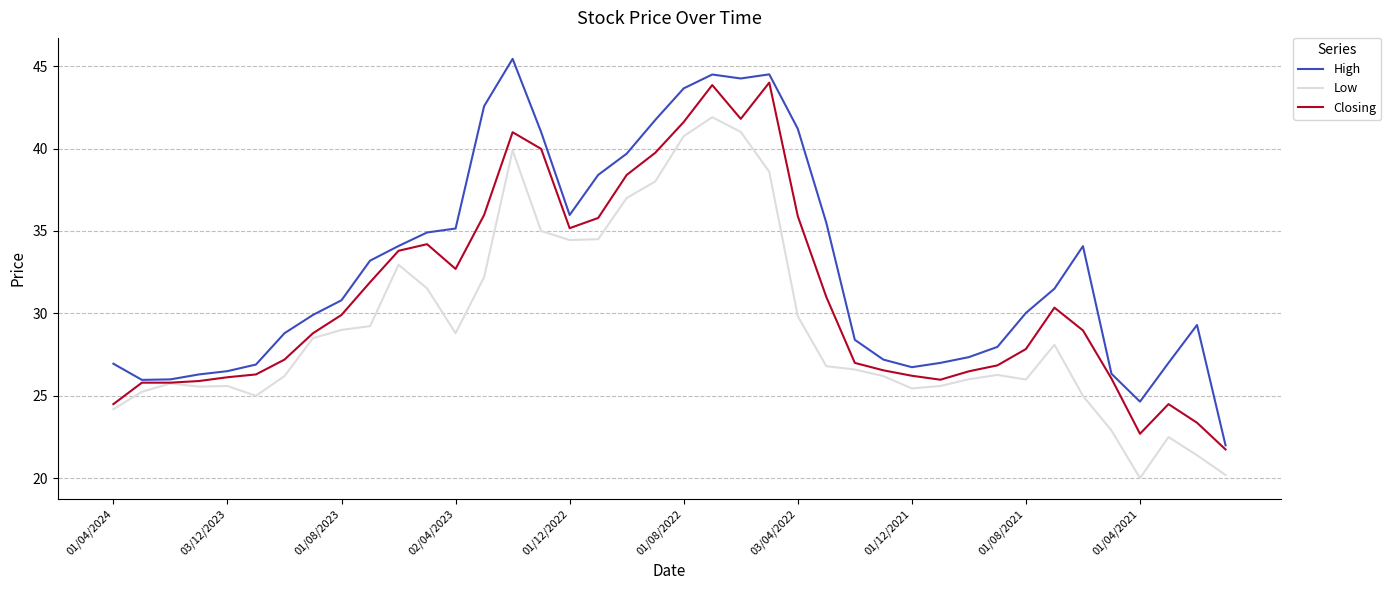

How many distinct data groups are displayed?

3